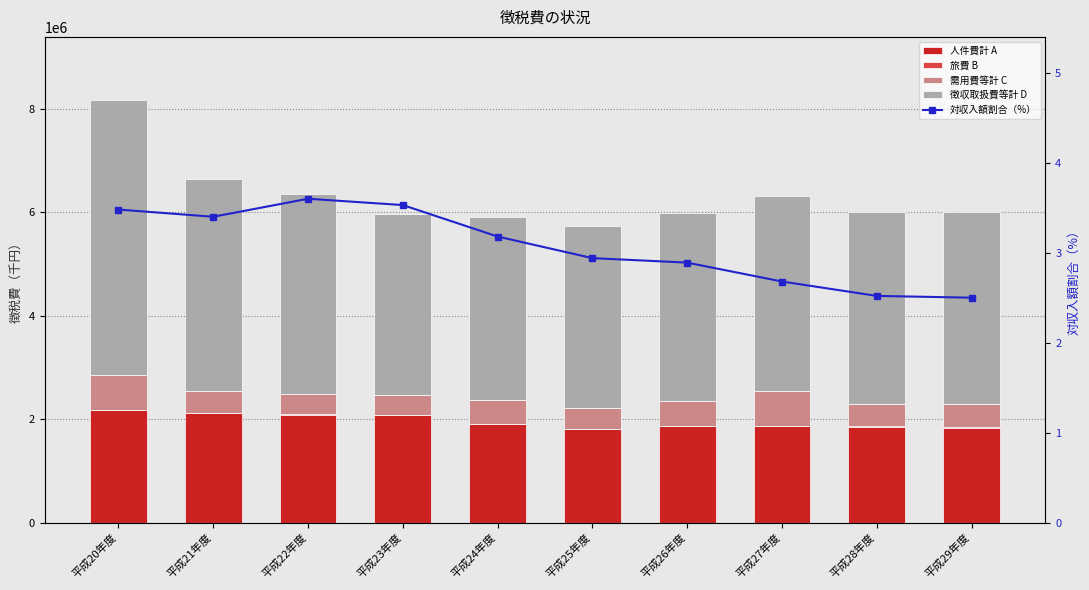

What is the sum of all 需用費等計 C values?

4756924.0